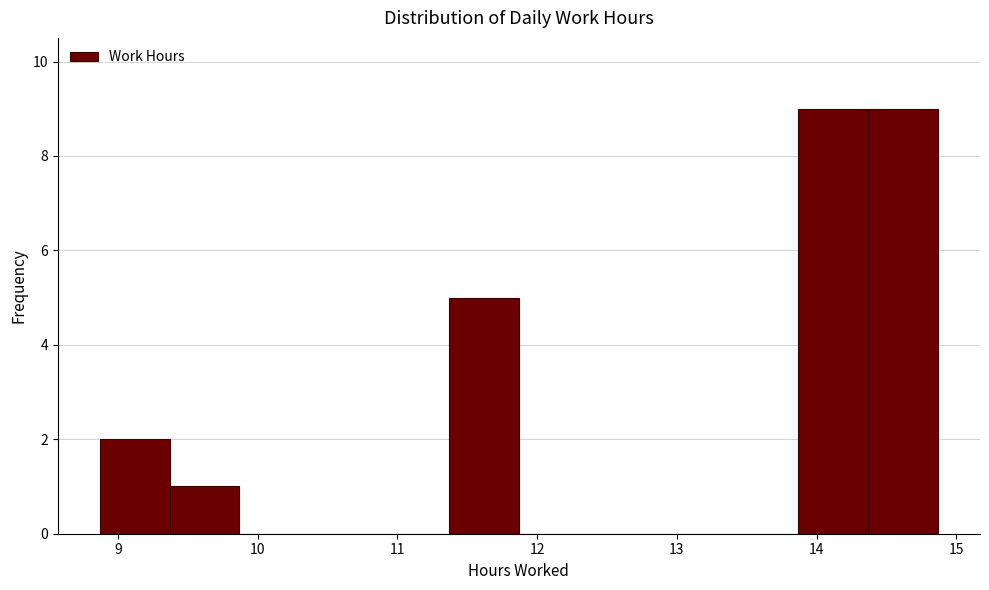

Reading left to right, list every bar in this chart as the range it spans on the x-axis followed by its height. Neither the bar edges nor the heights are printed on the chart, so give them approximately, as read against the axes.

8.87 to 9.37: 2
9.37 to 9.87: 1
9.87 to 10.37: 0
10.37 to 10.87: 0
10.87 to 11.37: 0
11.37 to 11.87: 5
11.87 to 12.37: 0
12.37 to 12.87: 0
12.87 to 13.37: 0
13.37 to 13.87: 0
13.87 to 14.37: 9
14.37 to 14.87: 9